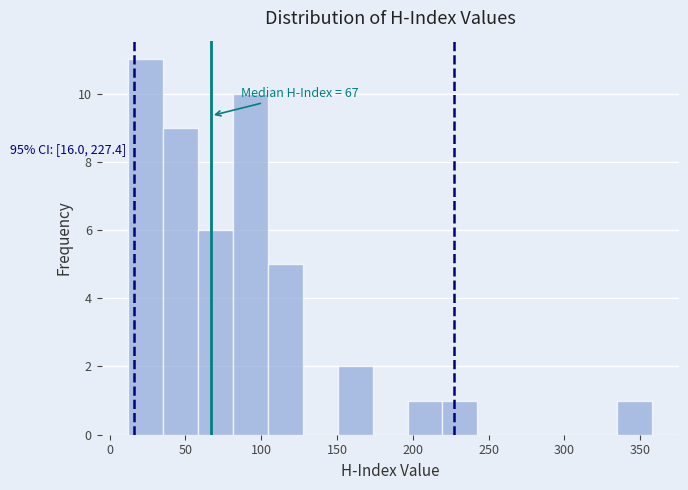

Over which range of the x-axis is the bar tallest?

10 to 35